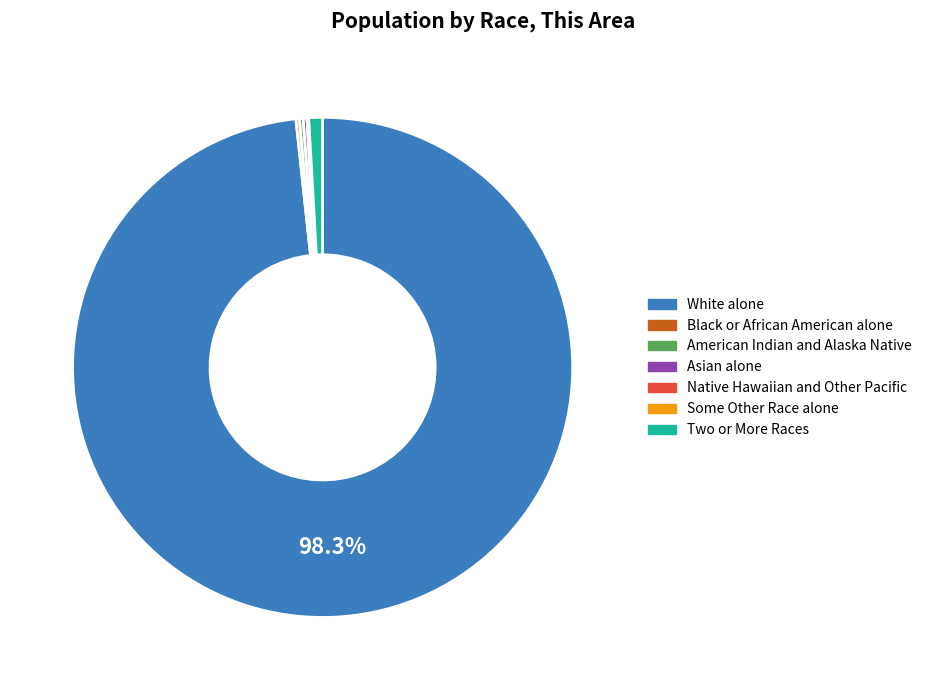

To the nearest percent, what is the average slice percentage?

14%